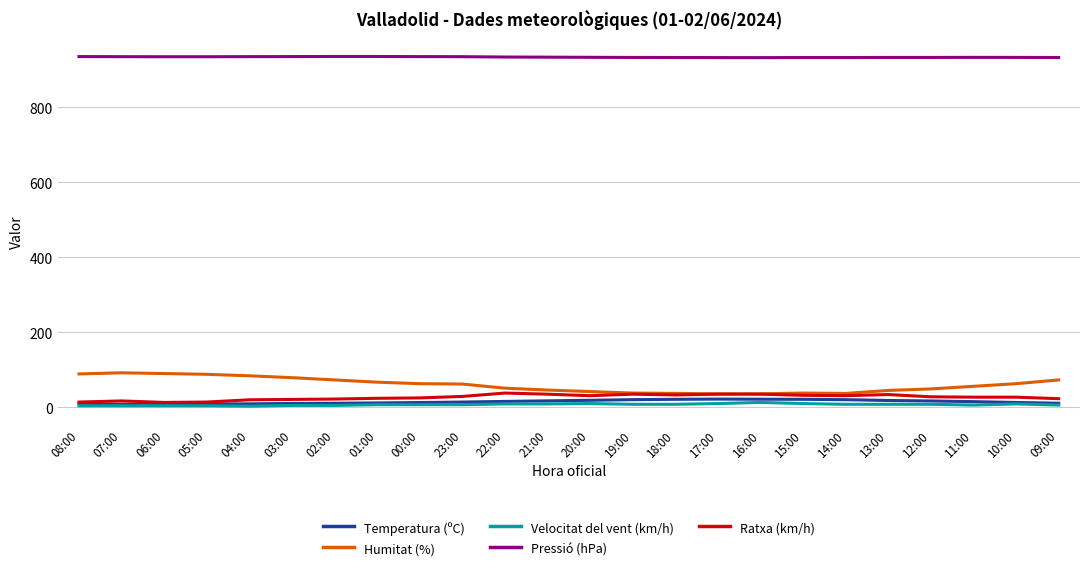

At how many categories does at least one series exceed 676?

24